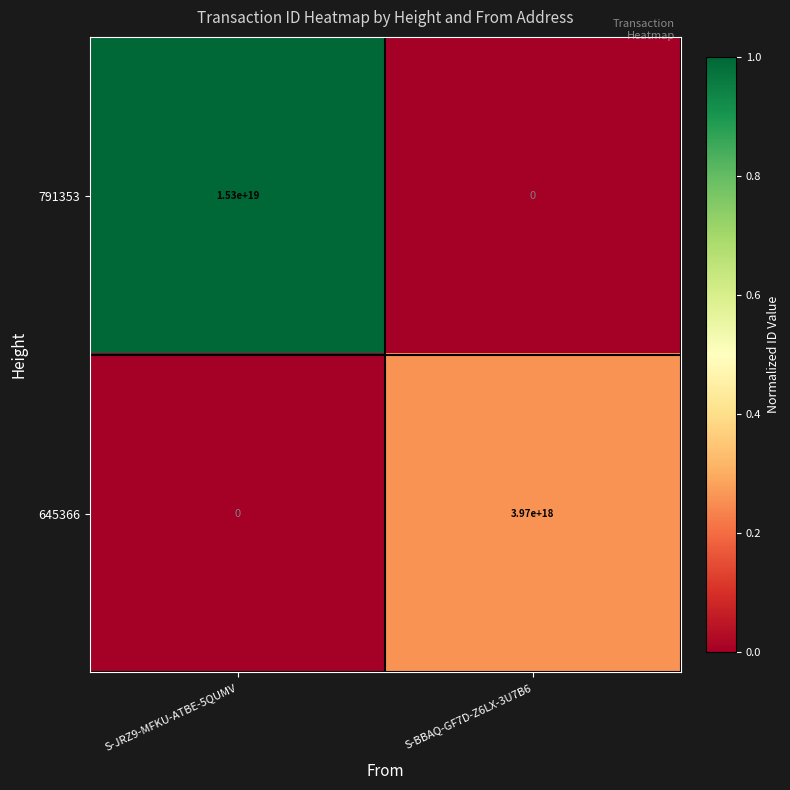

Which series has the largest range (max minus min)?

791353